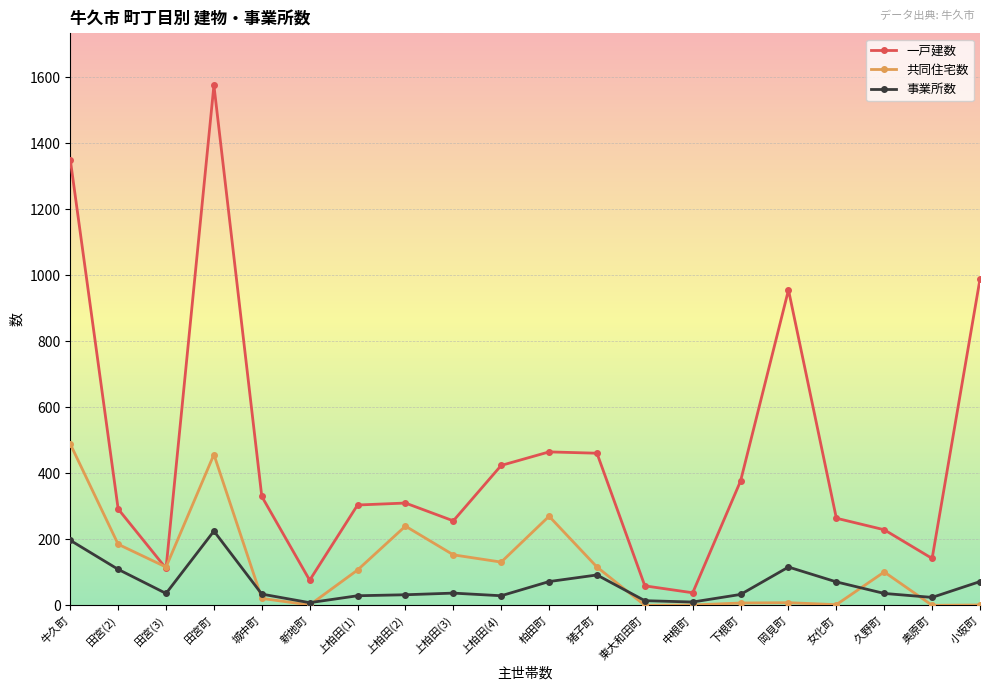

At 小坂町, list the series in order from largest to smallest.

一戸建数, 事業所数, 共同住宅数